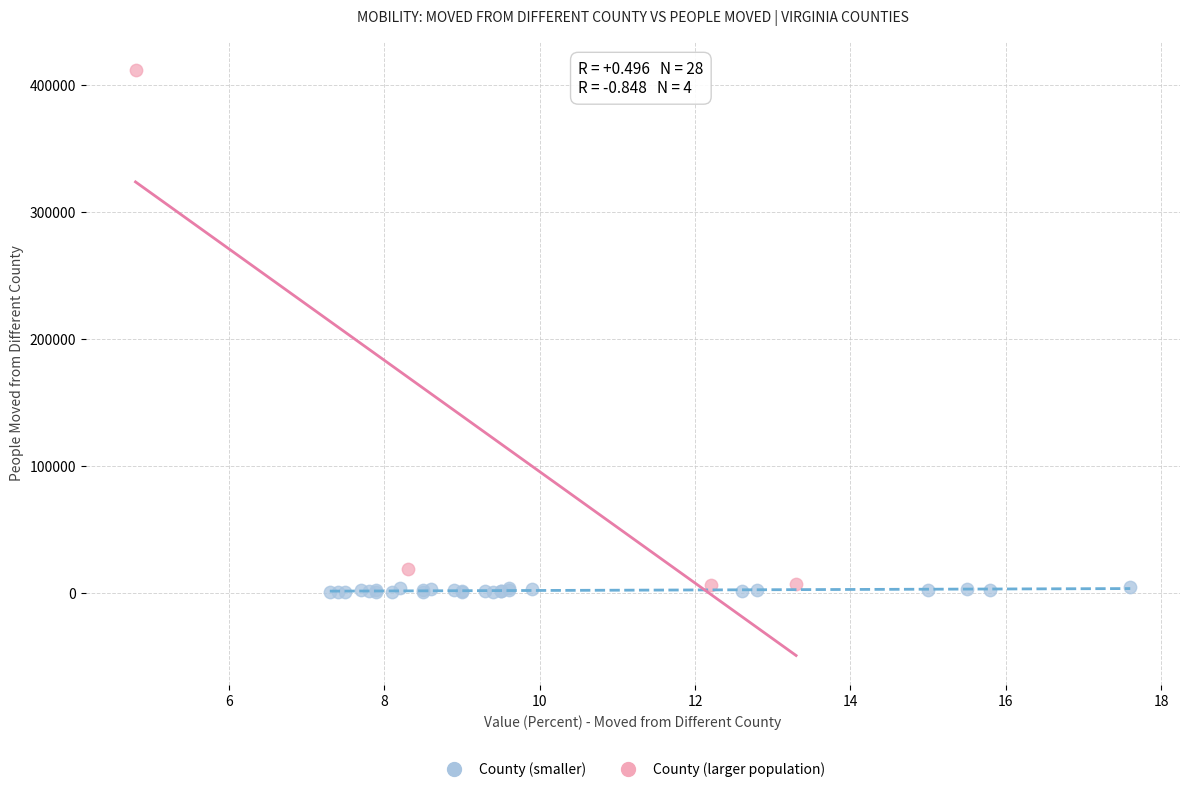

Which series has the widest spread of Y values?

County (larger population)